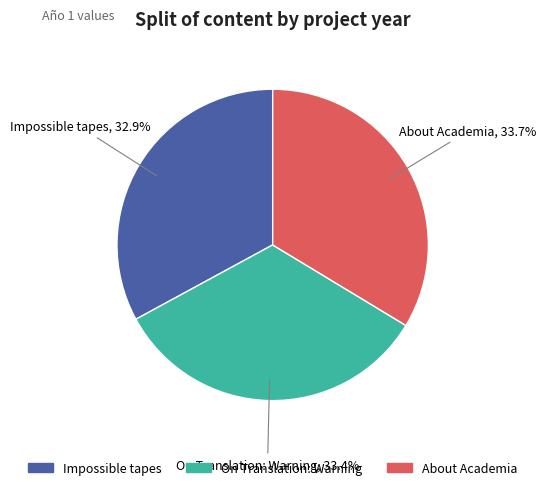

Does Impossible tapes account for over 50% of the chart?

No